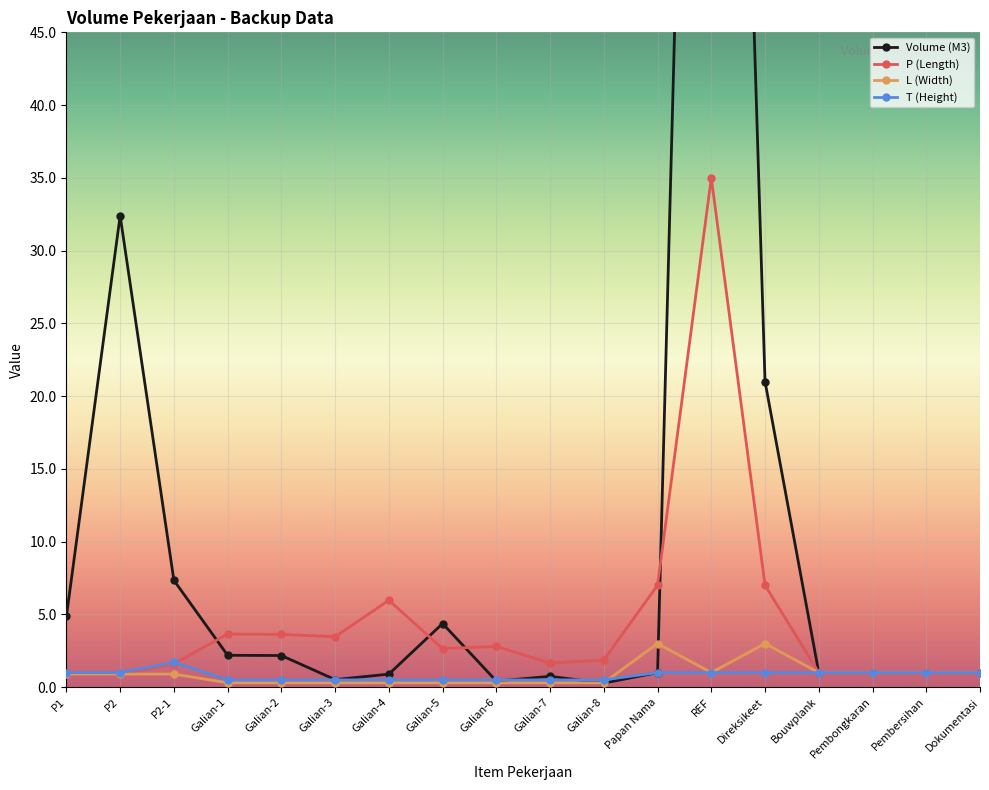

Which category has the lowest value across all series?

Galian-8